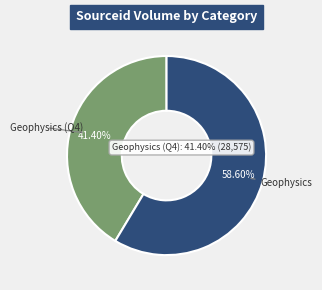

To the nearest percent, what is the combined percentage of Geophysics and Geophysics (Q4)?

100%